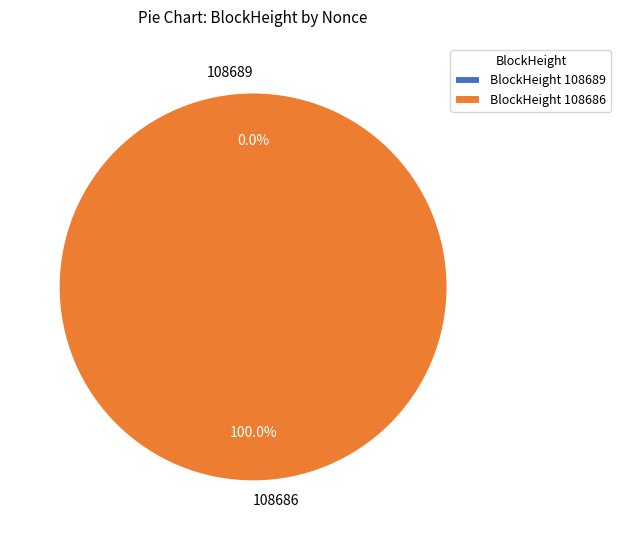

Between 108686 and 108689, which is larger?

108686